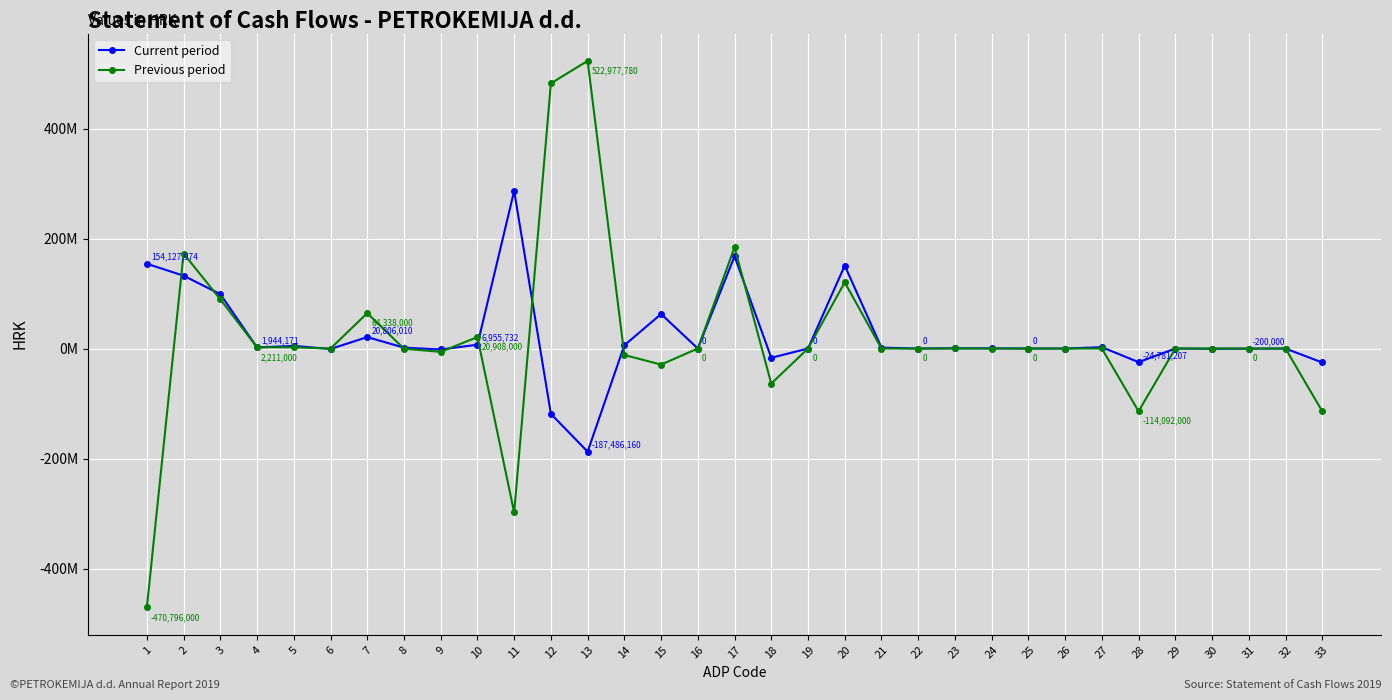

What is the average value of the Previous period series?

16770125